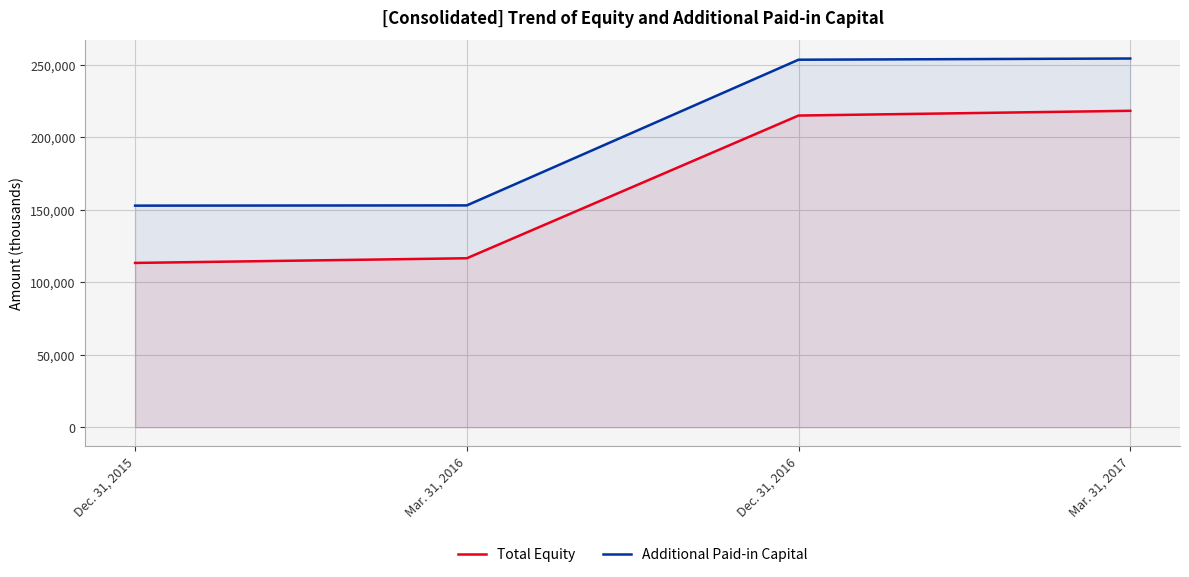

How many values in the Total Equity series are below 215053?

2